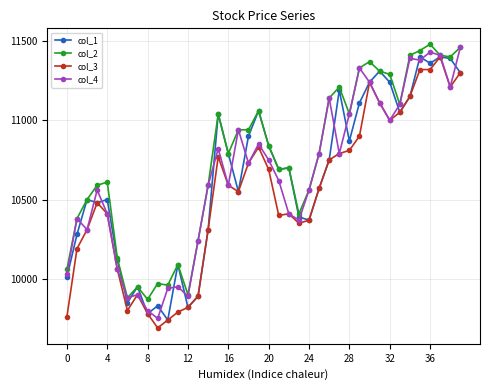

Reading left to right, list all the values displayed in this chart.

col_1: 10010	10280	10500	10480	10500	10120	9850	9950	9780	9830	9740	10090	9820	9890	10310	11040	10790	10550	10900	11060	10840	10690	10700	10390	10370	10570	10750	11190	10870	11110	11240	11310	11240	11050	11150	11400	11360	11400	11390	11300
col_2: 10060	10380	10500	10590	10610	10130	9880	9950	9870	9970	9960	10090	9900	10240	10590	11040	10790	10940	10940	11060	10840	10690	10700	10410	10560	10790	11140	11210	11040	11330	11370	11310	11290	11100	11410	11440	11480	11410	11400	11460
col_3: 9760	10190	10310	10480	10410	10060	9800	9900	9780	9690	9740	9790	9820	9890	10310	10770	10590	10550	10730	10830	10690	10400	10410	10350	10370	10570	10750	10790	10810	10900	11240	11110	11000	11050	11150	11320	11320	11400	11210	11300
col_4: 10030	10380	10310	10560	10410	10060	9880	9900	9800	9750	9940	9950	9890	10240	10590	10820	10590	10940	10730	10850	10750	10620	10410	10370	10560	10790	11140	10790	11040	11330	11240	11110	11000	11100	11390	11380	11430	11410	11210	11460